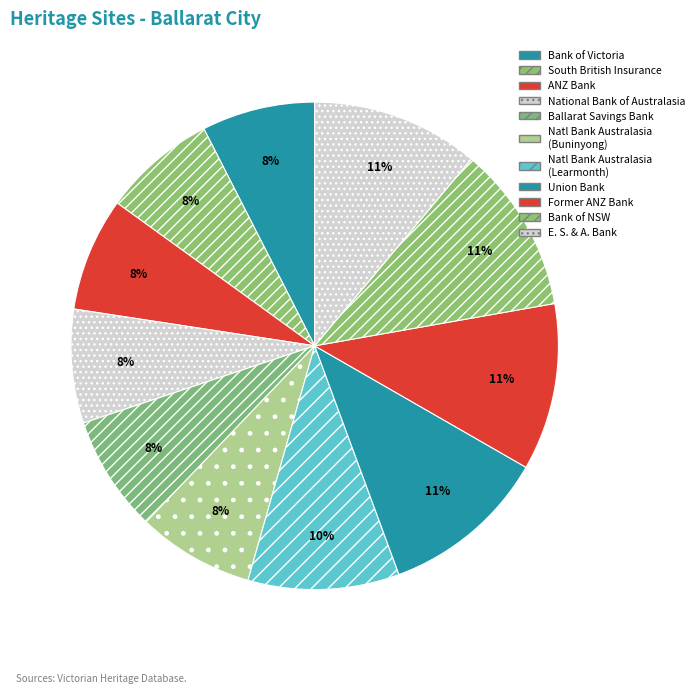

How many slices are in this pie chart?

11